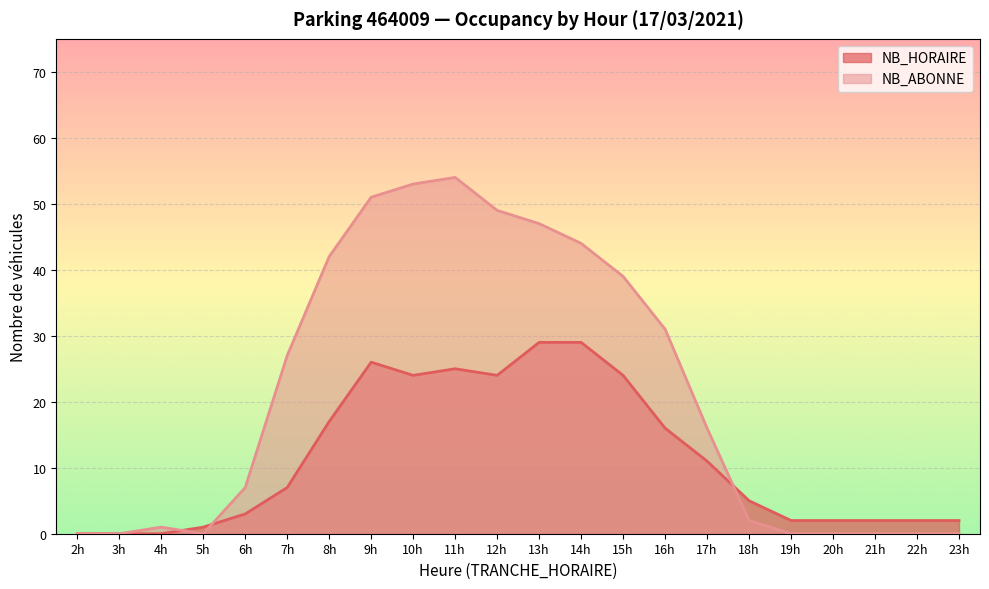

Between 5h and 18h, which series saw the biggest shift?

NB_HORAIRE